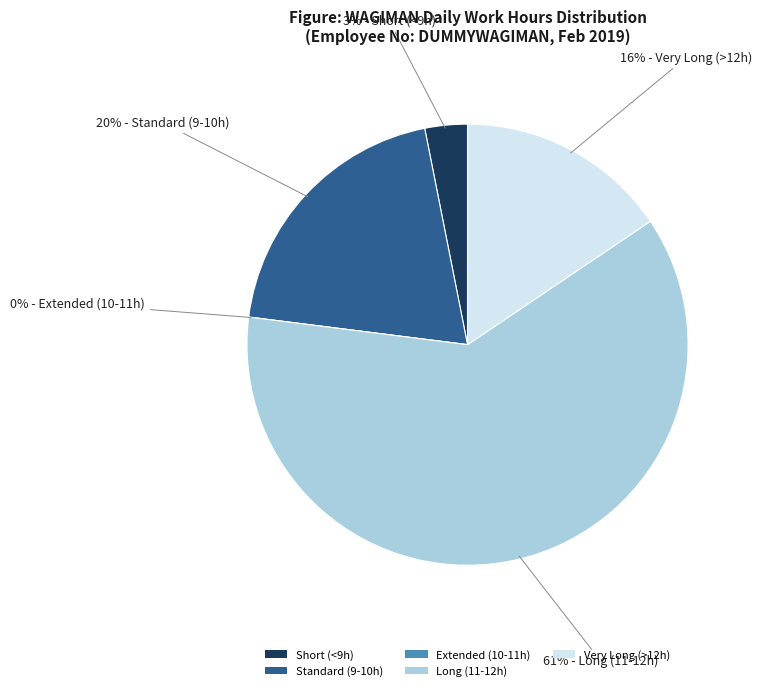

Is Day 10 the majority of the pie?

No